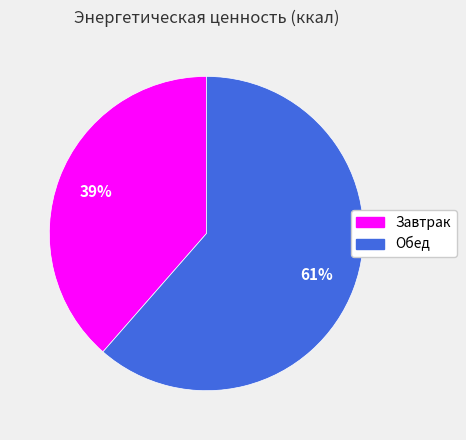

The Обед slice represents 73% of the pie. True or false?

False